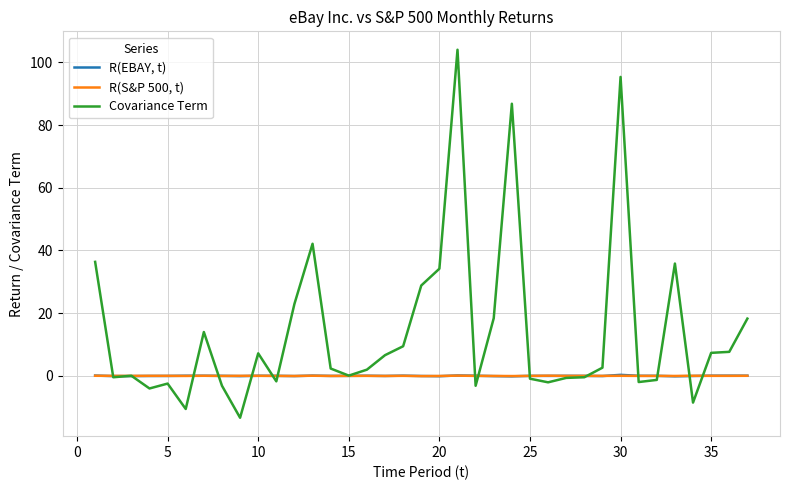

Rank the series by their maximum value, from lowest to highest.

R(S&P 500, t), R(EBAY, t), Covariance Term